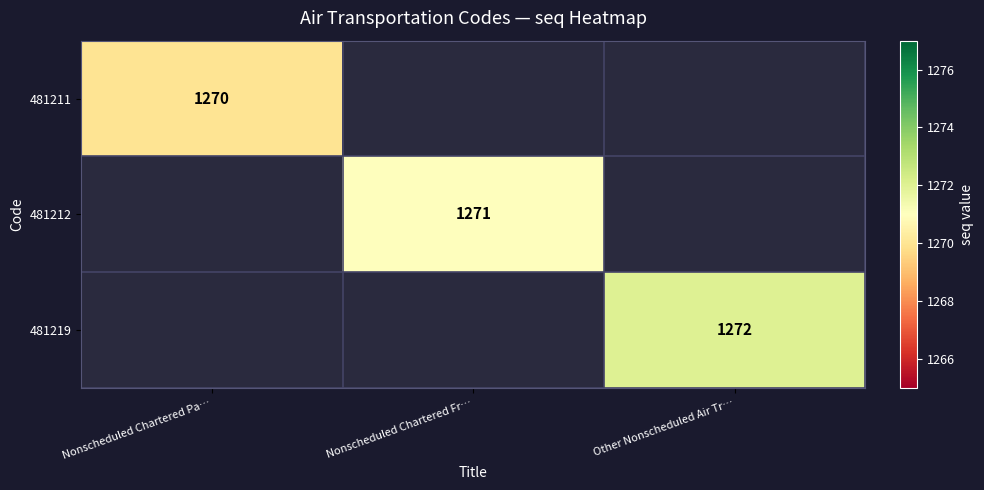

True or false: 481212 has a value of 2225 at Nonscheduled Chartered Fr….

False